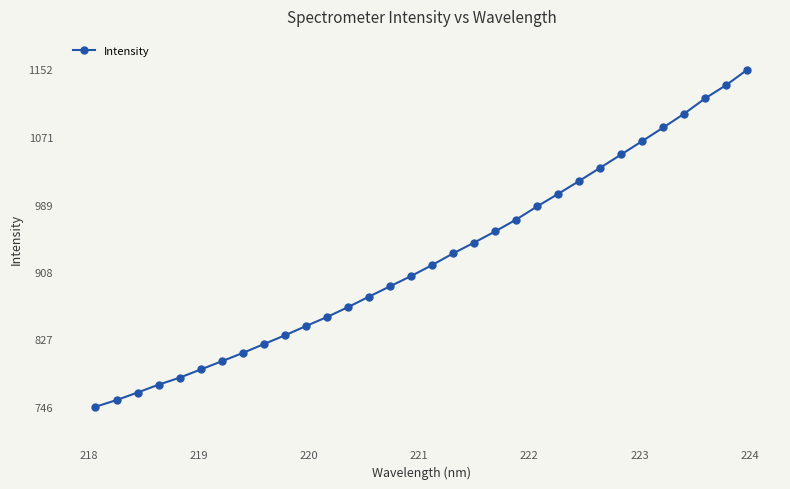

What is the value of the 14th point from the left?

878.4